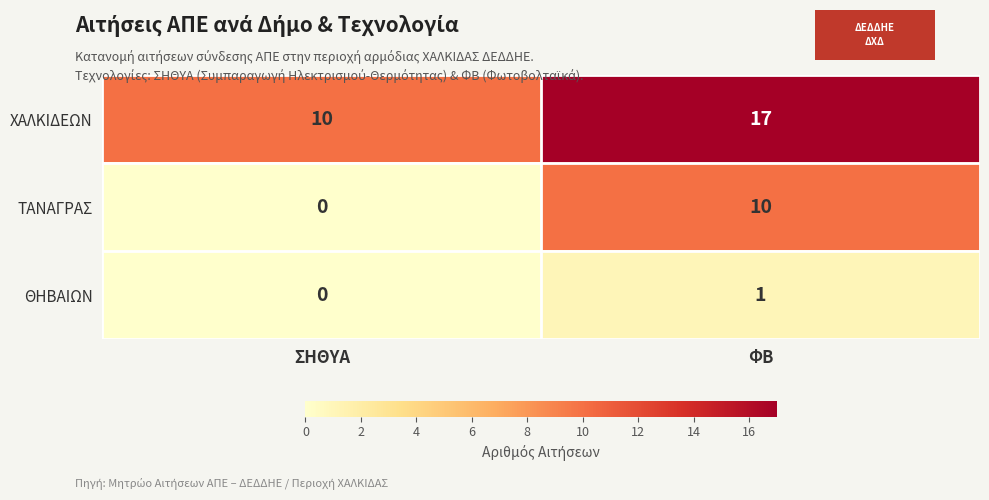

True or false: ΧΑΛΚΙΔΕΩΝ has a value of 10 at ΣΗΘΥΑ.

True